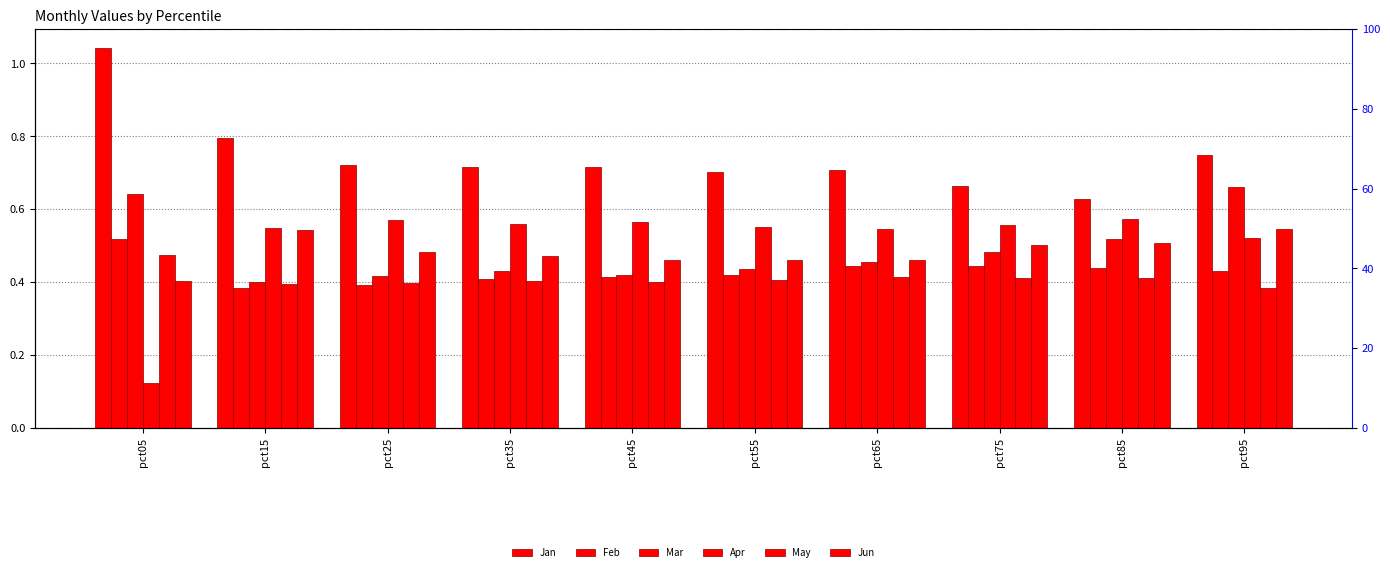

Rank the series at pct65 from highest to lowest value.

Jan, Apr, Jun, Mar, Feb, May